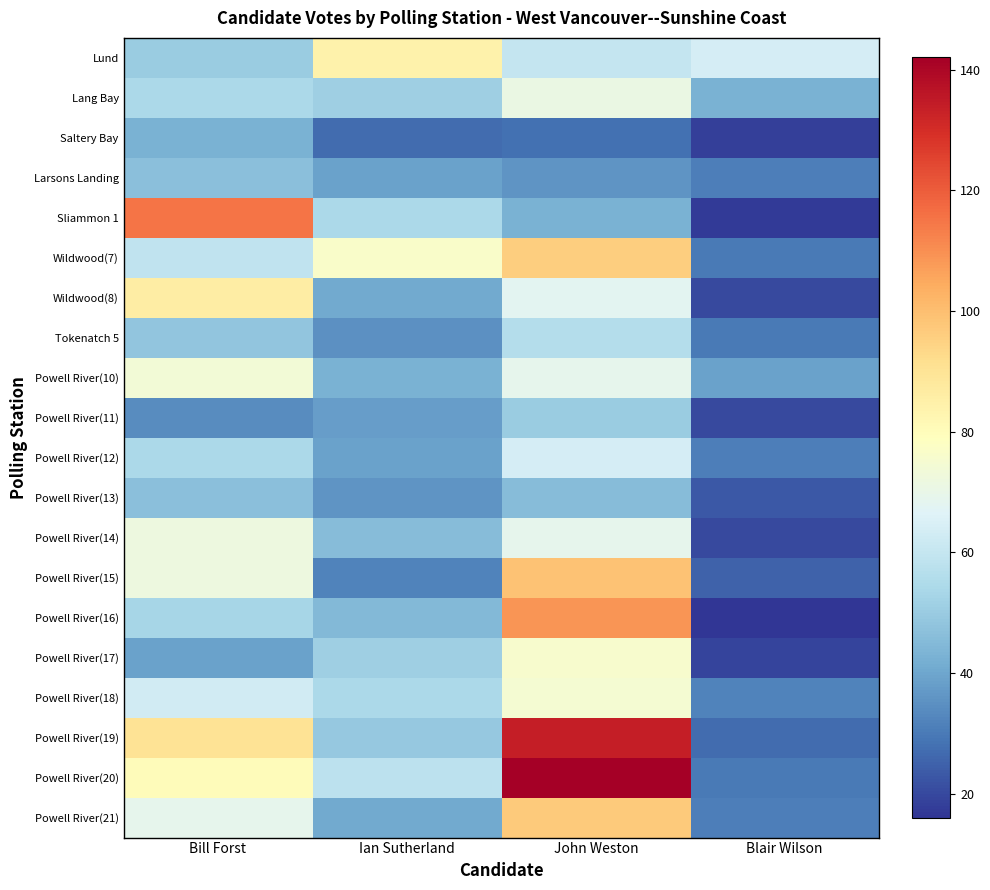

What is the difference between the highest and lowest values at Bill Forst?

81